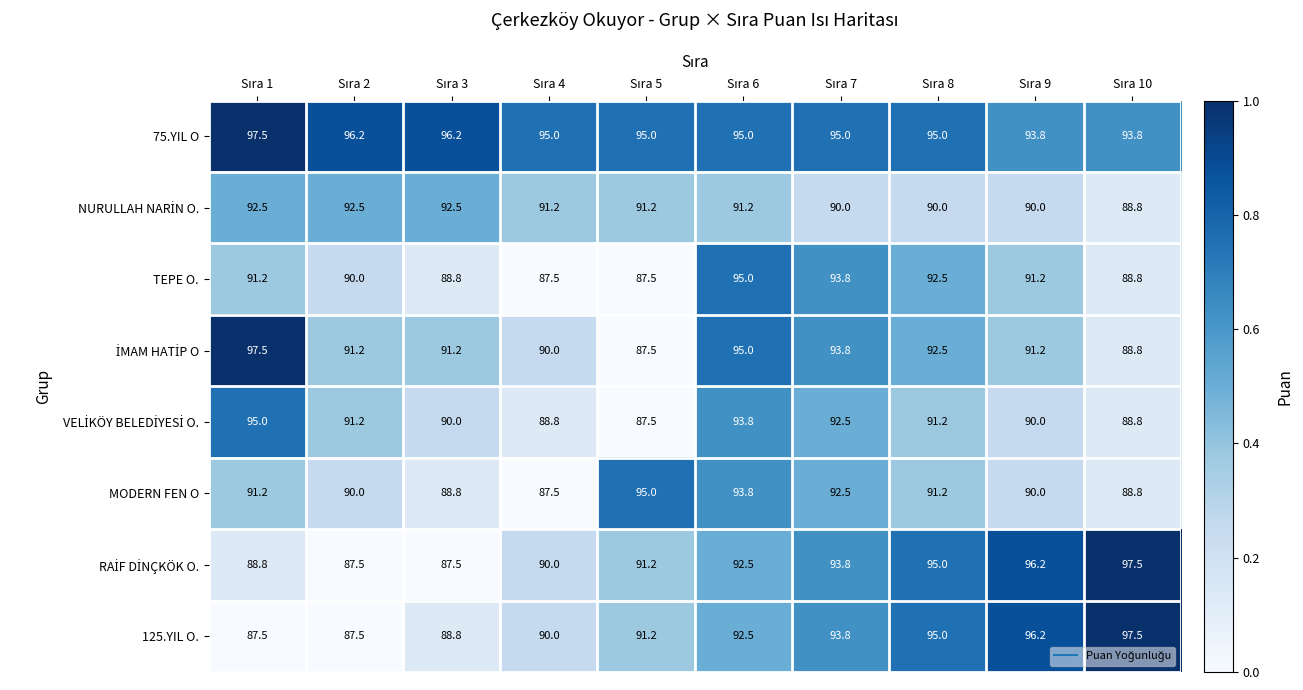

Which series has the largest total across all categories?

75.YIL O